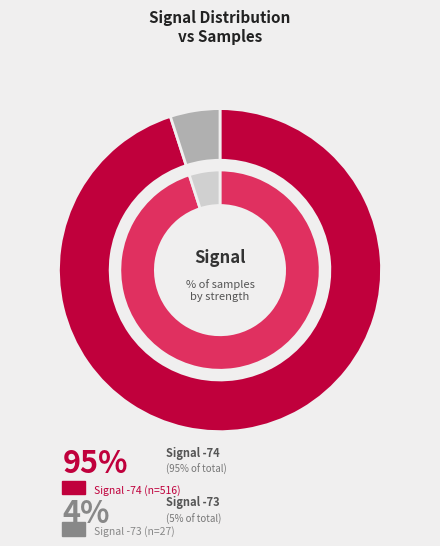

How many segments does this pie chart have?

2